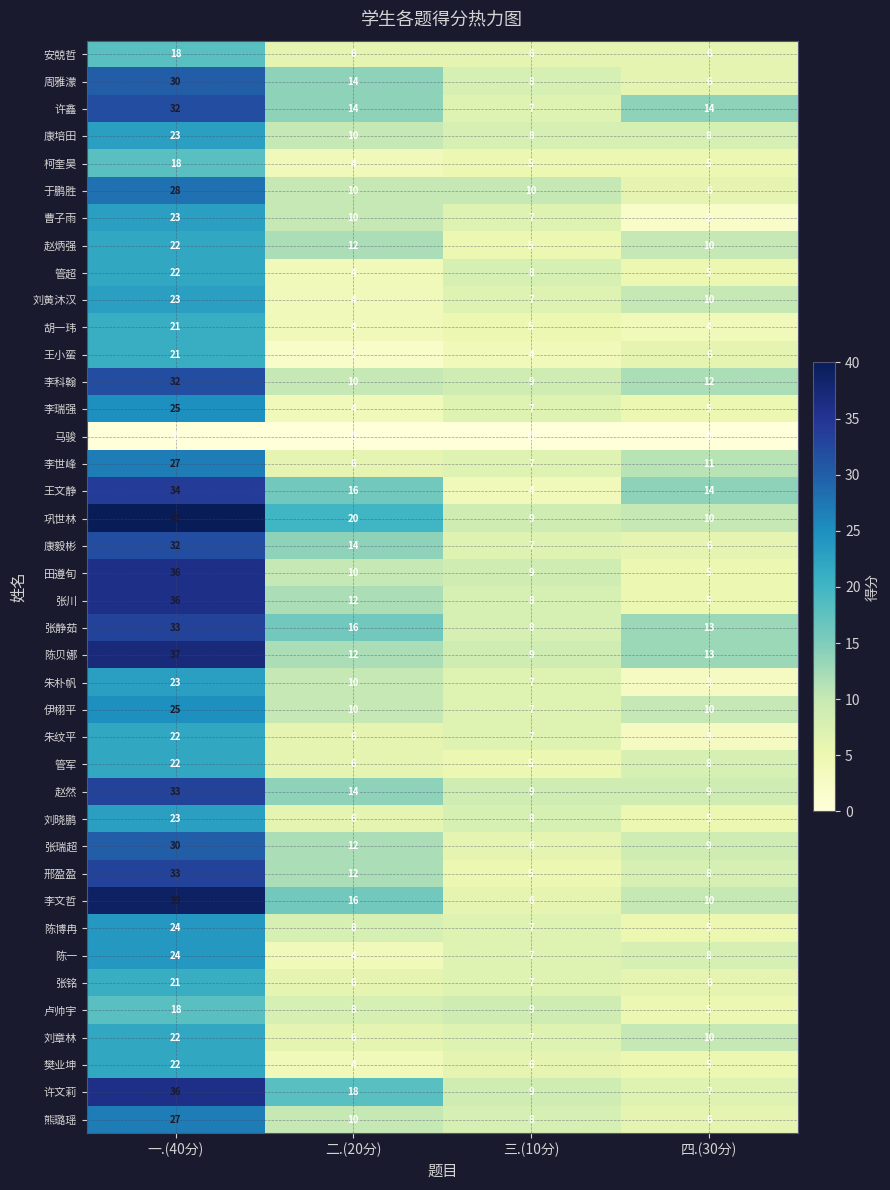

The value of 朱朴帆 at 一.(40分) is 23. True or false?

True